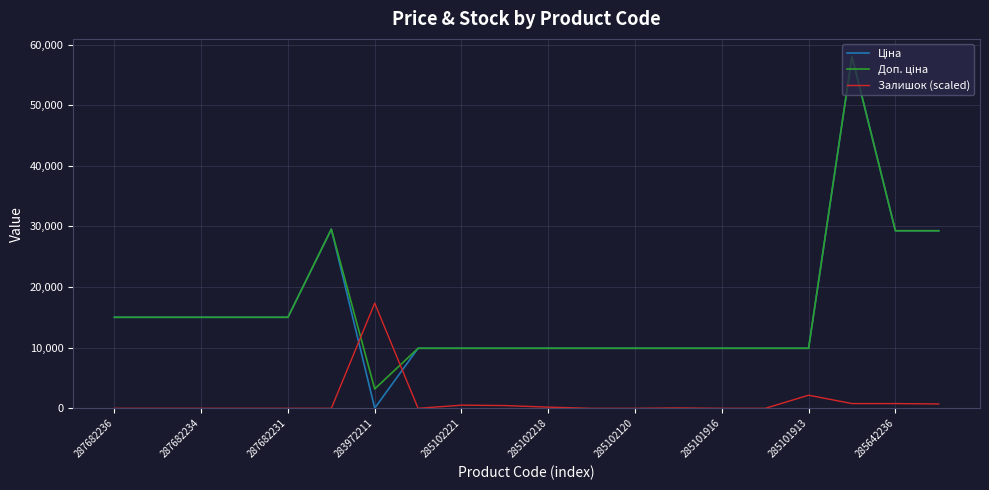

Where is Залишок (scaled) nearest to the value 8672?

285101913